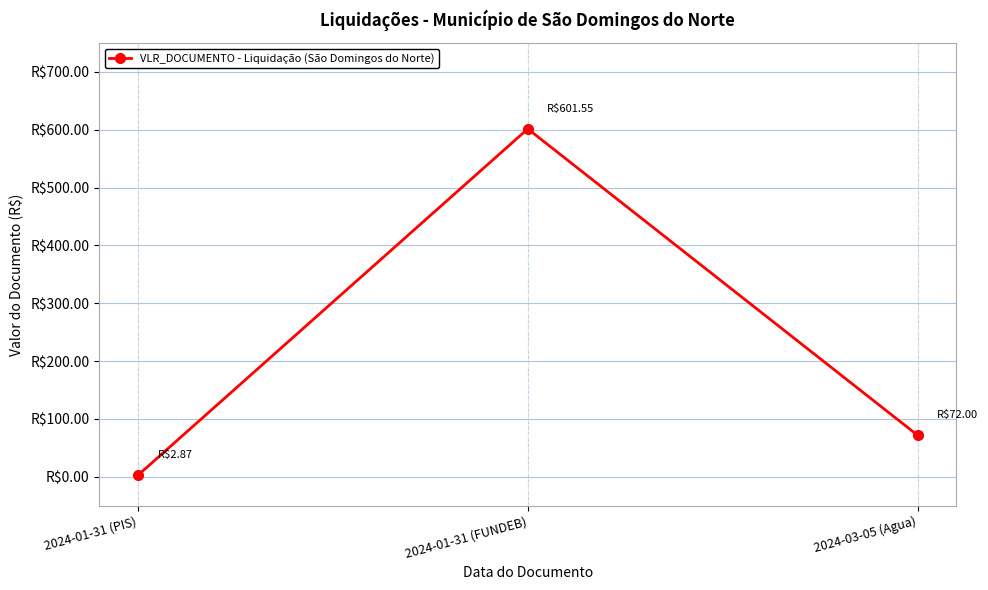

What is the difference between the maximum and second lowest values?

529.5